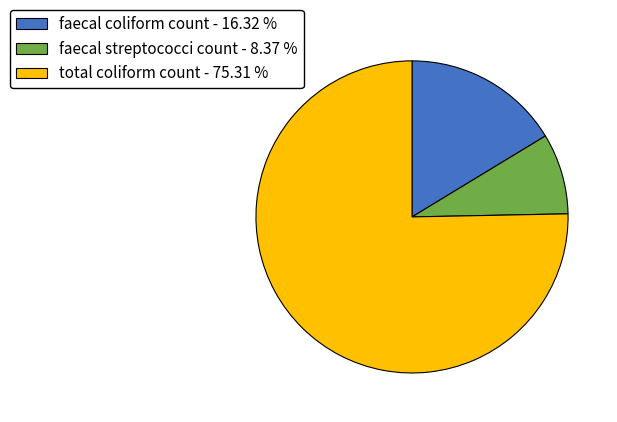

What is the ratio of the value at faecal coliform count - 16.32 % to the value at faecal streptococci count - 8.37 %?

2.0